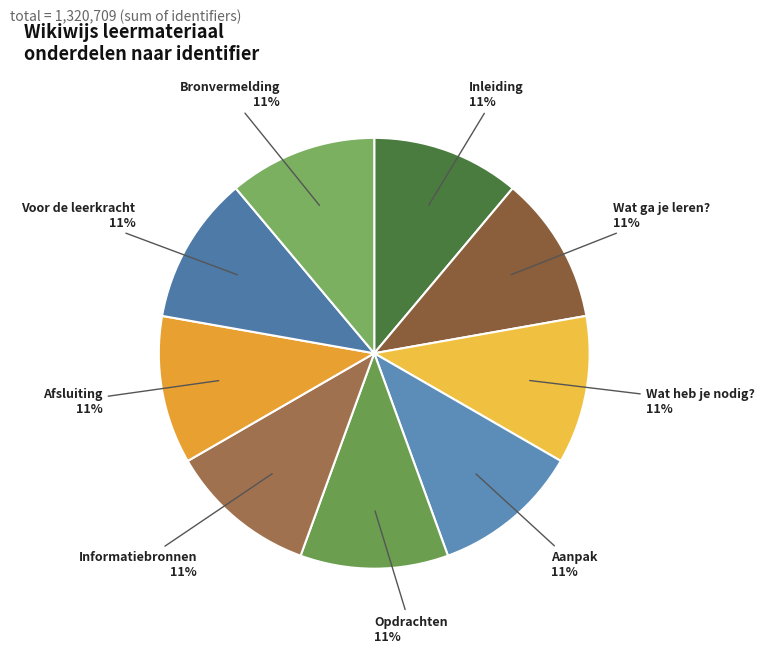

How many segments does this pie chart have?

9